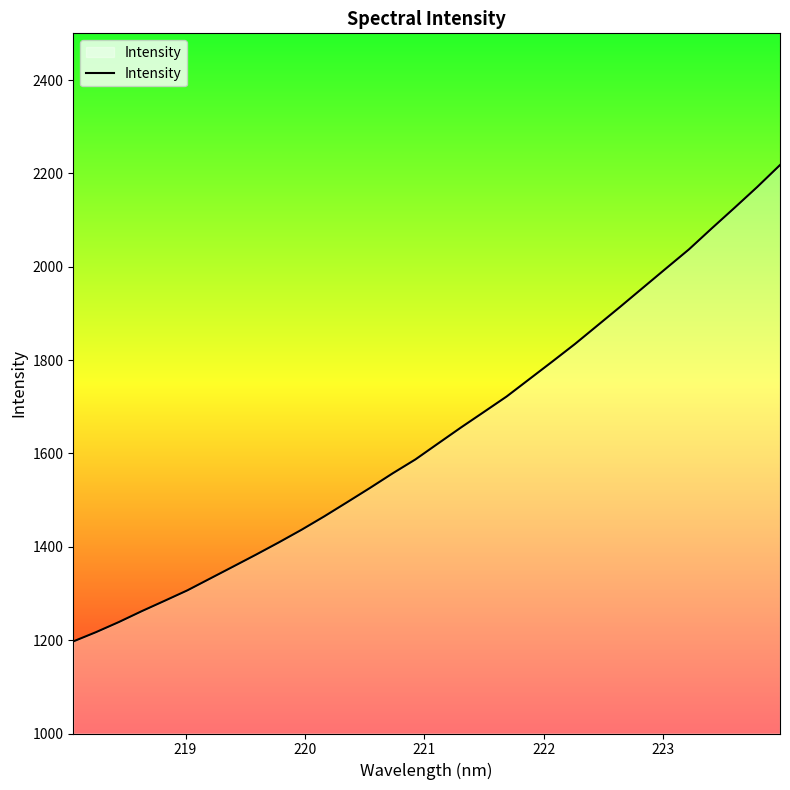

True or false: the data has more than 1 interior local peaks.

False